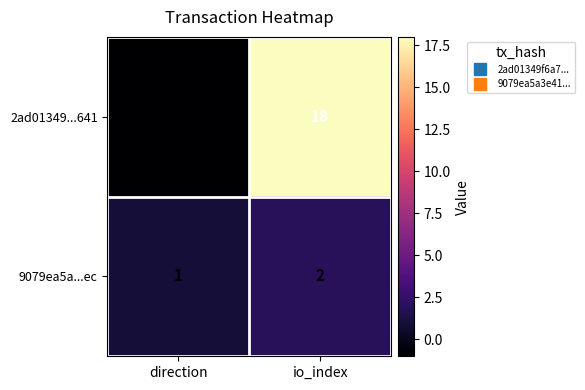

Which series has the largest range (max minus min)?

2ad01349...641